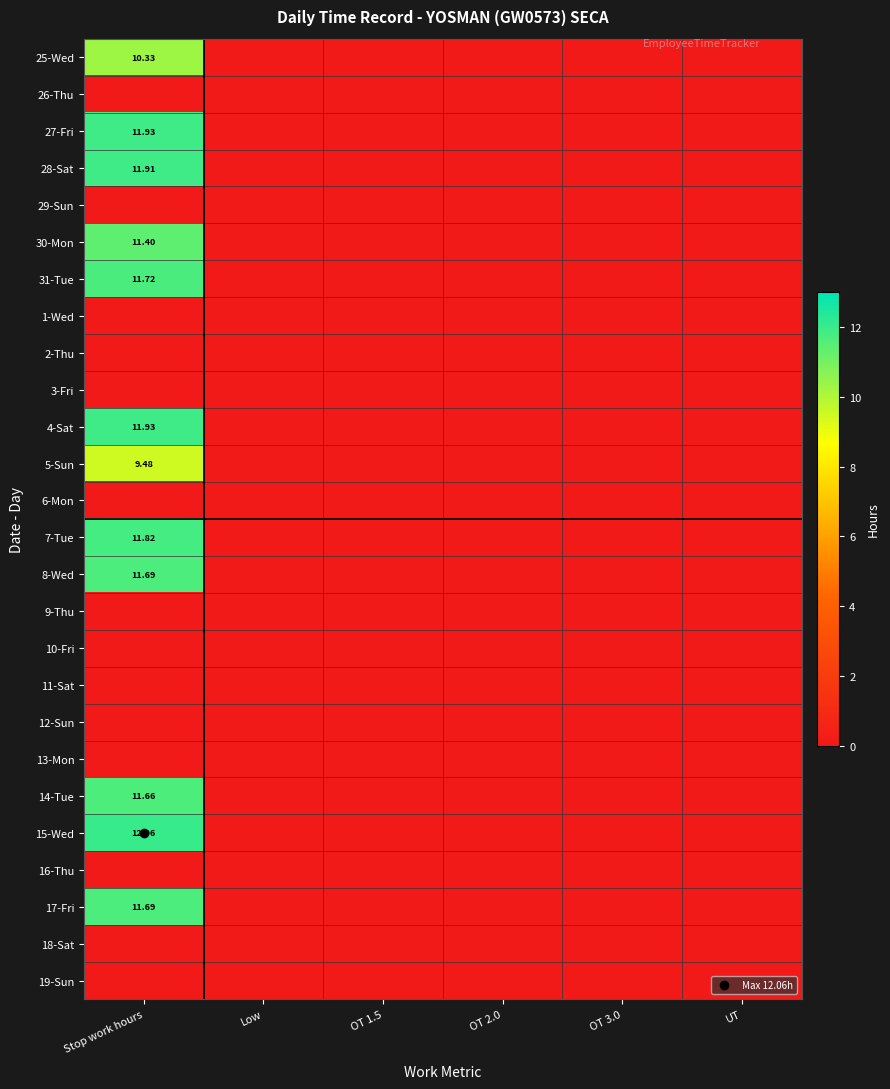

Is it true that 5-Sun equals 9.5 at Stop work hours?

True